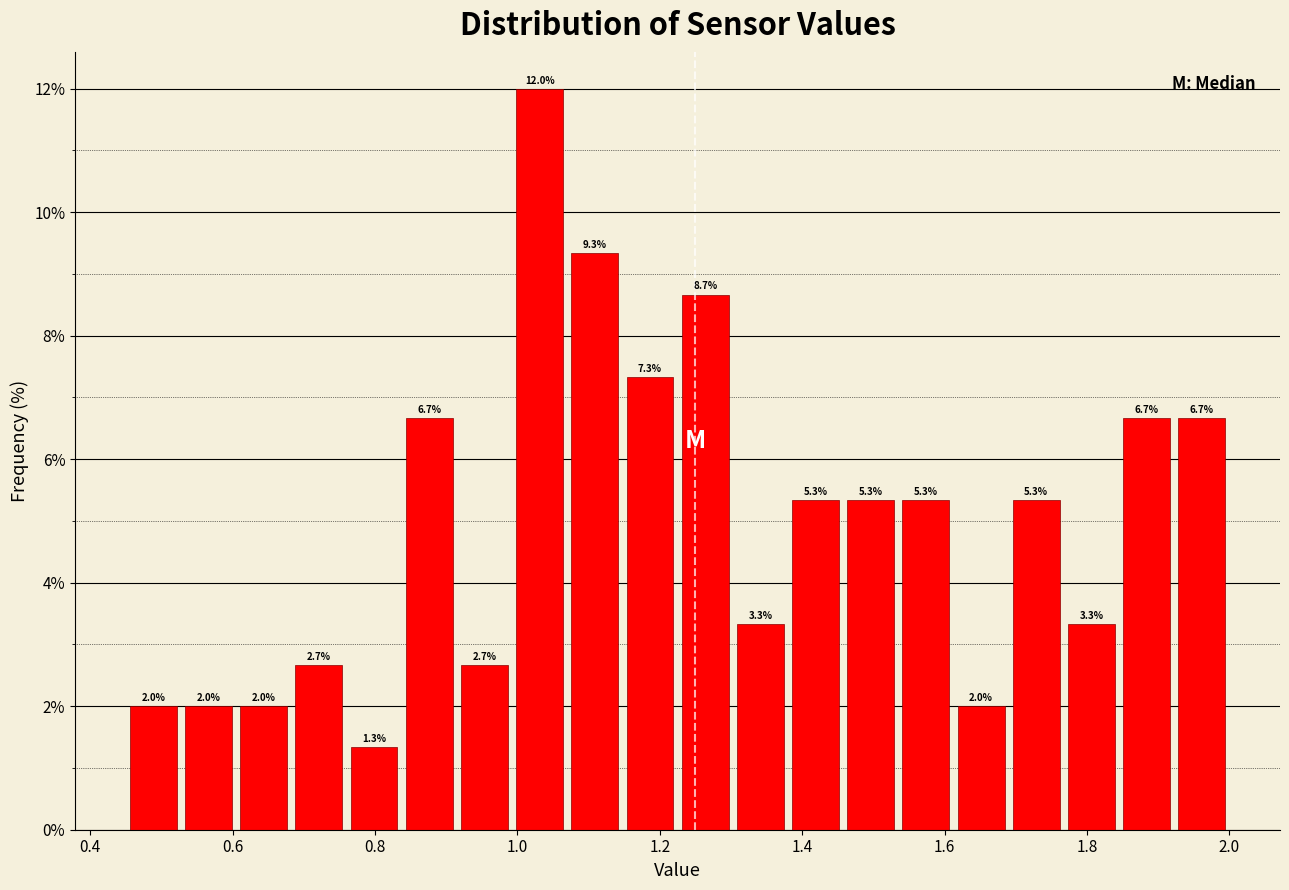

Read against the x-axis, roughly where is the centre of the tallest bar?

1.04